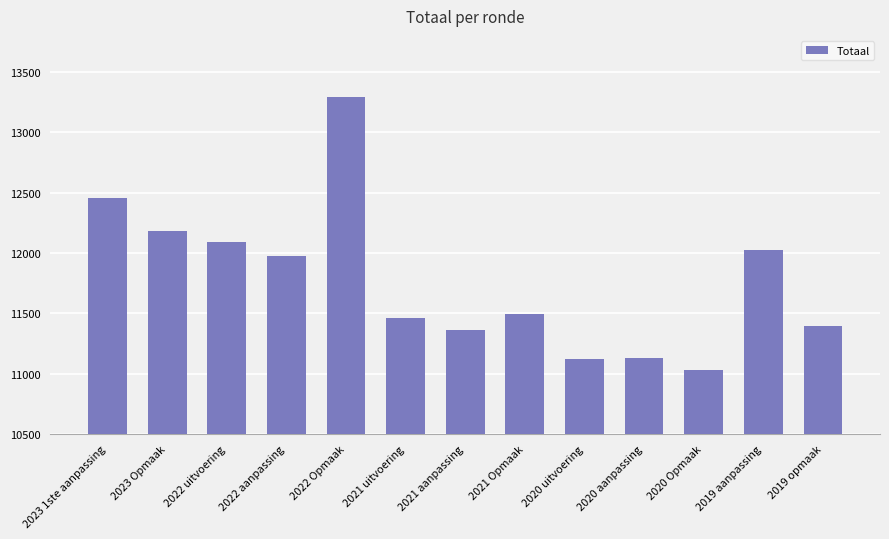

What is the ratio of the value at 2023 Opmaak to the value at 2020 uitvoering?

1.1